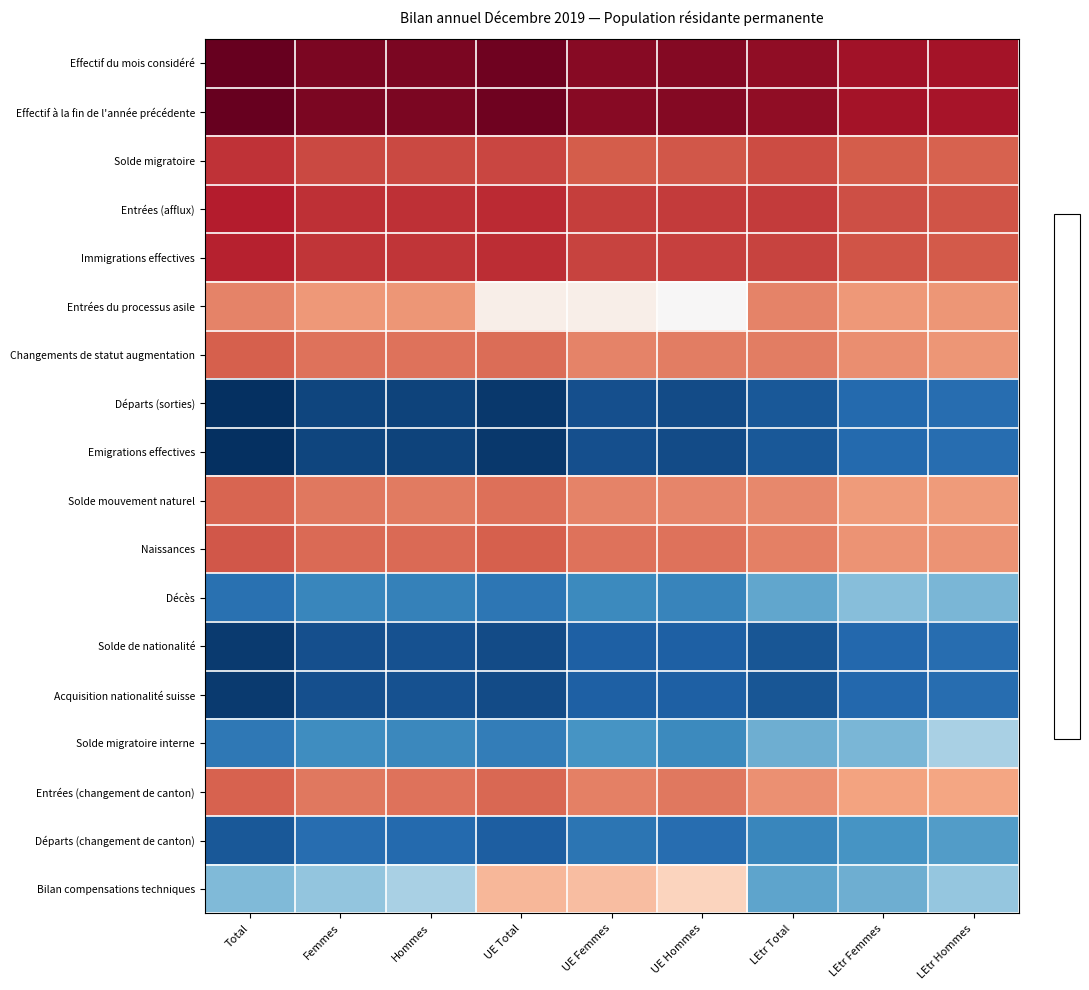

Between Total and UE Total, which series saw the biggest shift?

Bilan compensations techniques